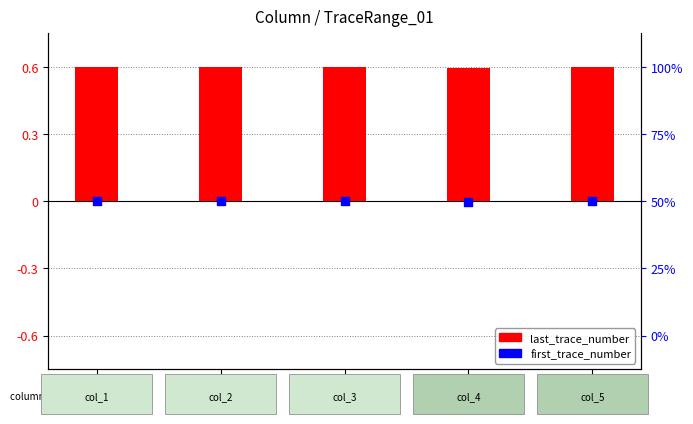

Which series has the largest total across all categories?

last_trace_number